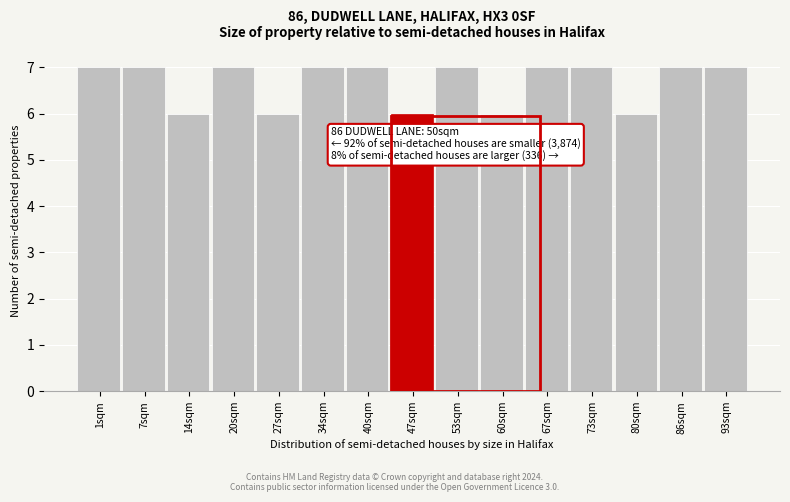

Reading left to right, list all the values displayed in this chart.

1sqm=7	7sqm=7	14sqm=6	20sqm=7	27sqm=6	34sqm=7	40sqm=7	47sqm=6	53sqm=7	60sqm=6	67sqm=7	73sqm=7	80sqm=6	86sqm=7	93sqm=7